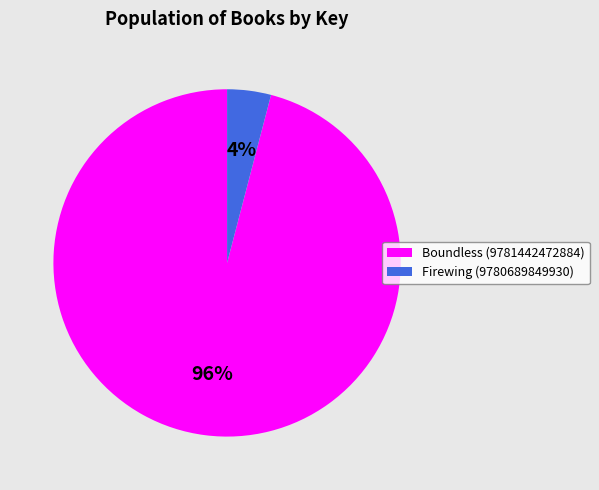

How many segments does this pie chart have?

2